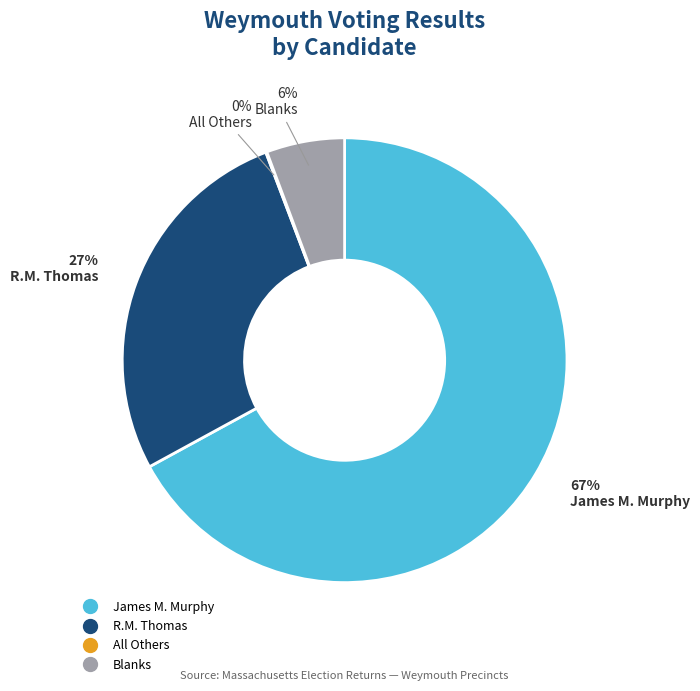

To the nearest percent, what is the difference between the largest and smallest slice percentages?

67%